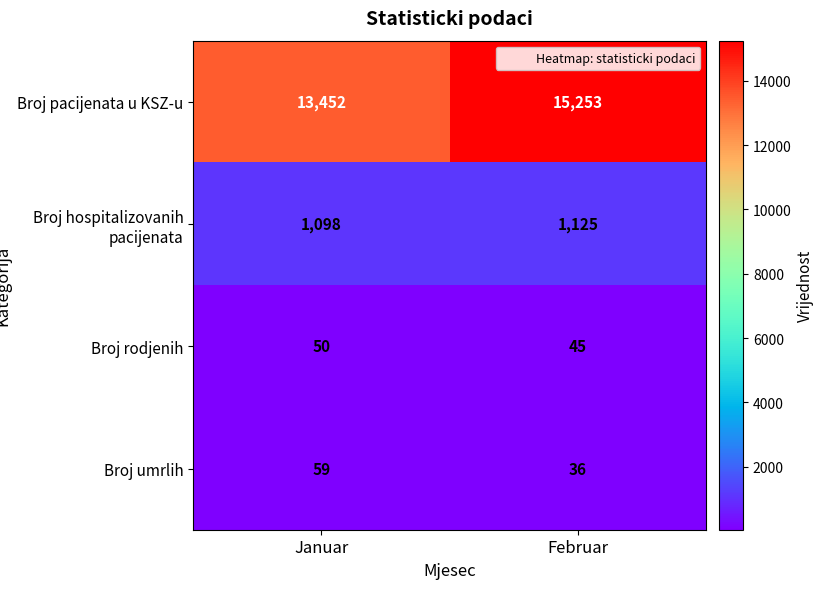

Which series has the largest total across all categories?

Broj pacijenata u KSZ-u